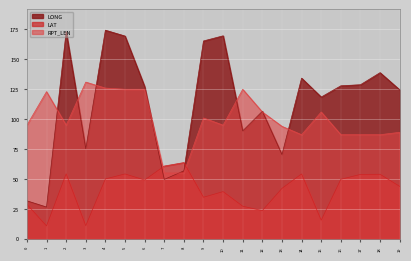

True or false: RPT_LEN has a value of 131.0 at 3.

True